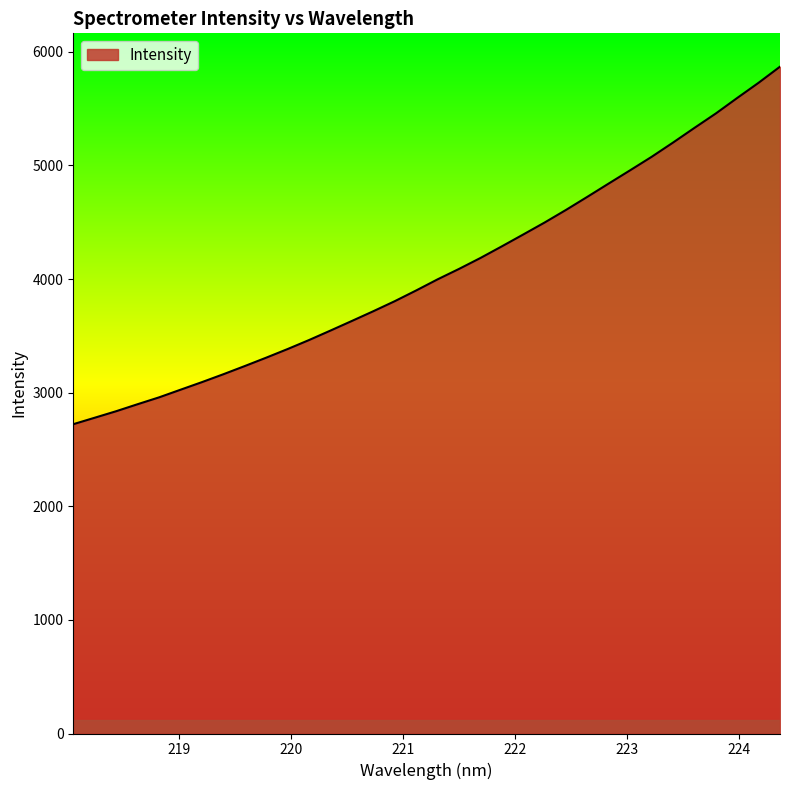

What is the smallest value displayed?

2722.5